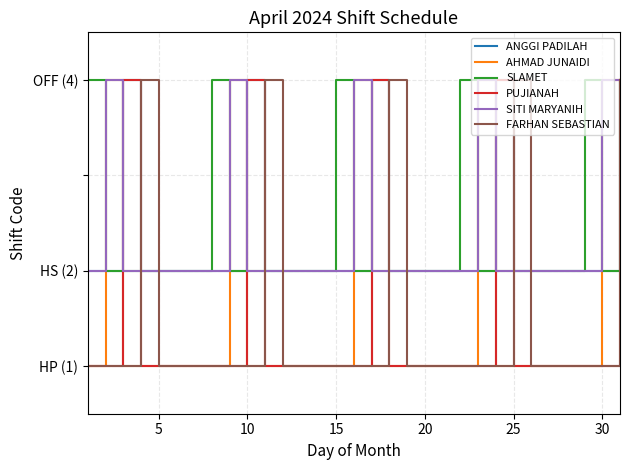

What are all the series names shown in the legend?

ANGGI PADILAH, AHMAD JUNAIDI, SLAMET, PUJIANAH, SITI MARYANIH, FARHAN SEBASTIAN